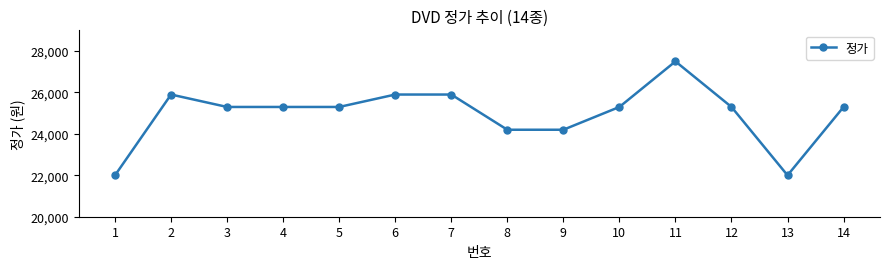

What is the minimum value shown in the chart?

22000